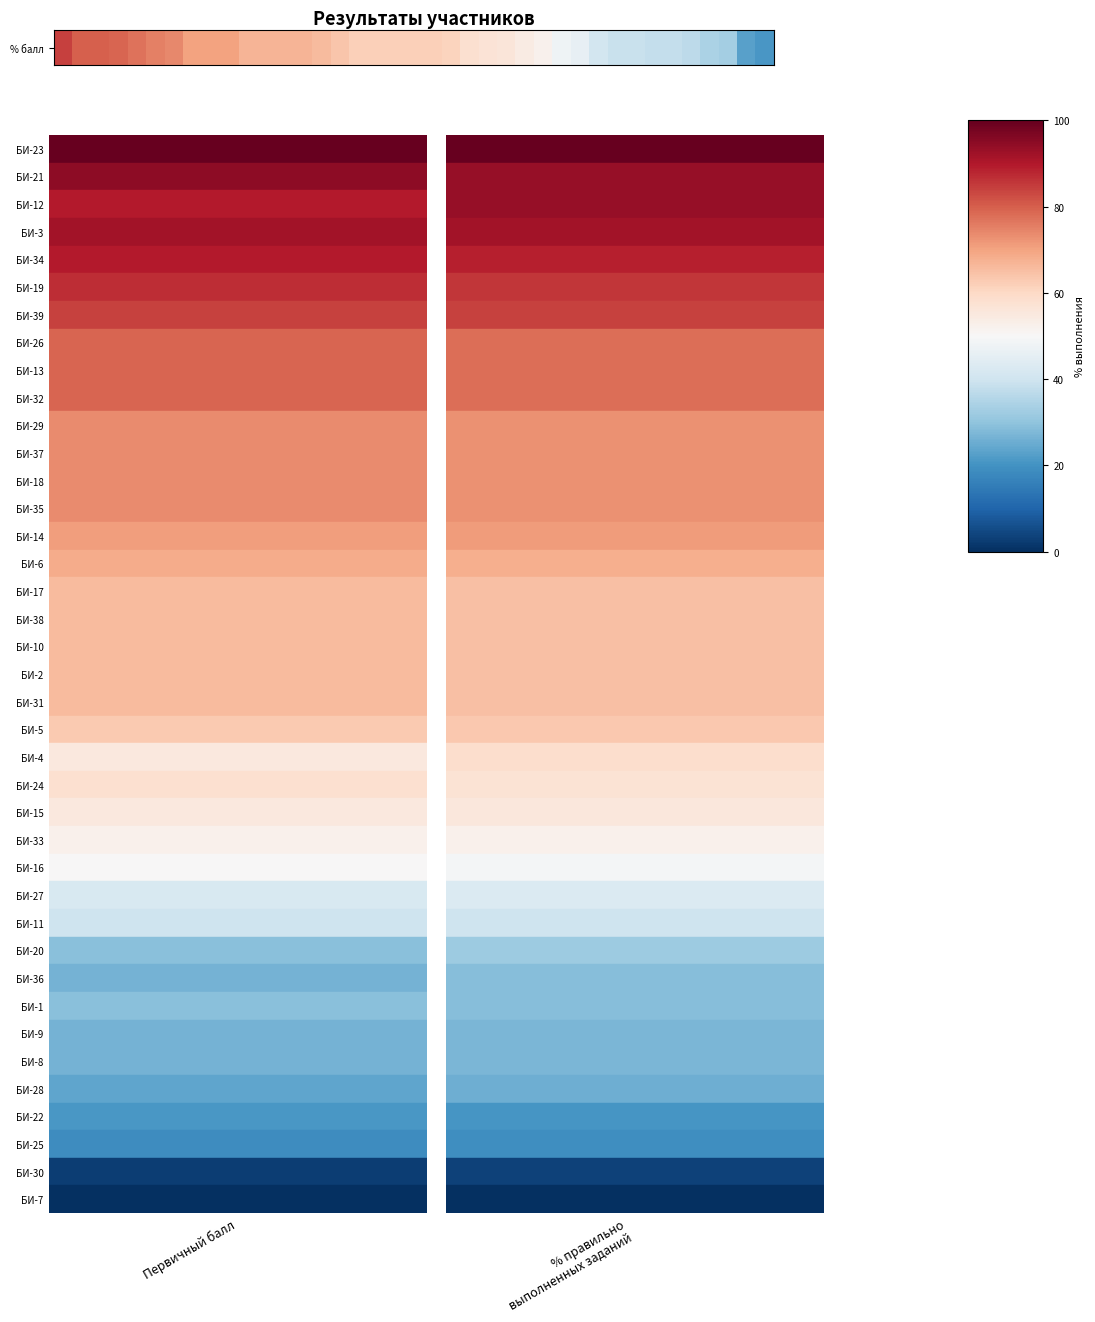

How many values are below 62?

18